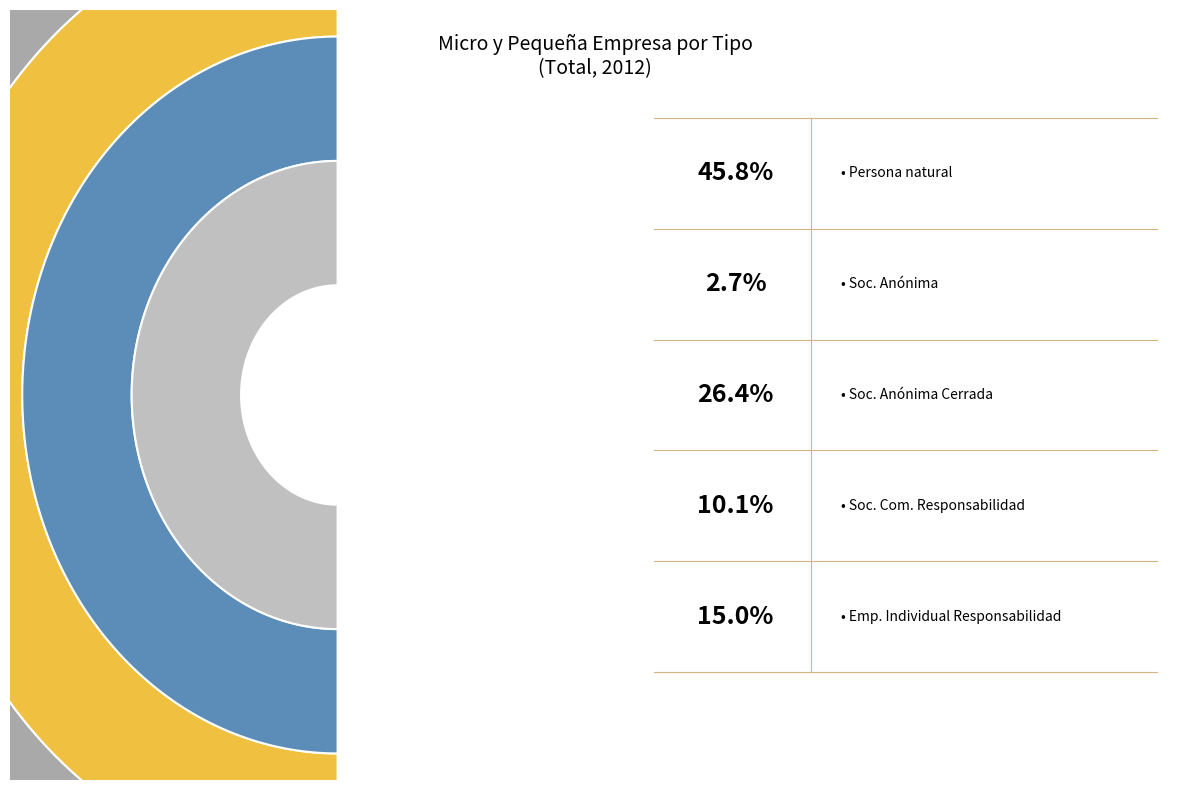

Rank the categories by value from highest to lowest.

Persona natural, Sociedad Anónima Cerrada, Empresa Individual de Responsabilidad, Sociedad Comercial de Responsabilidad, Sociedad Anónima